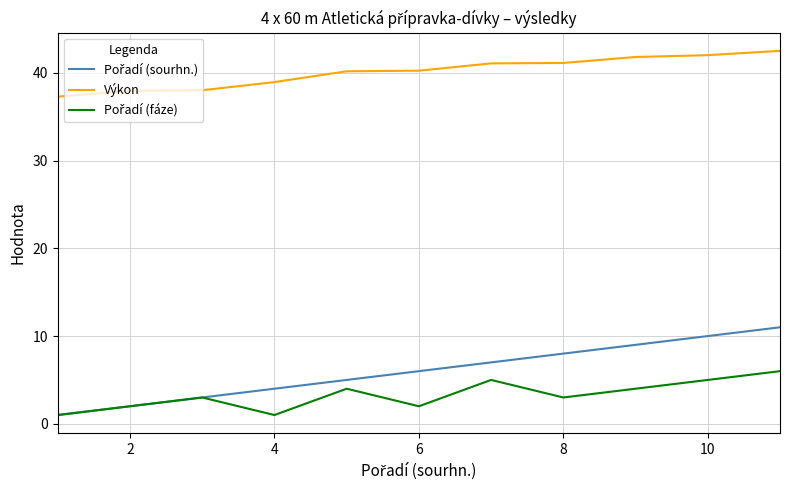

What is the smallest value displayed?

1.0